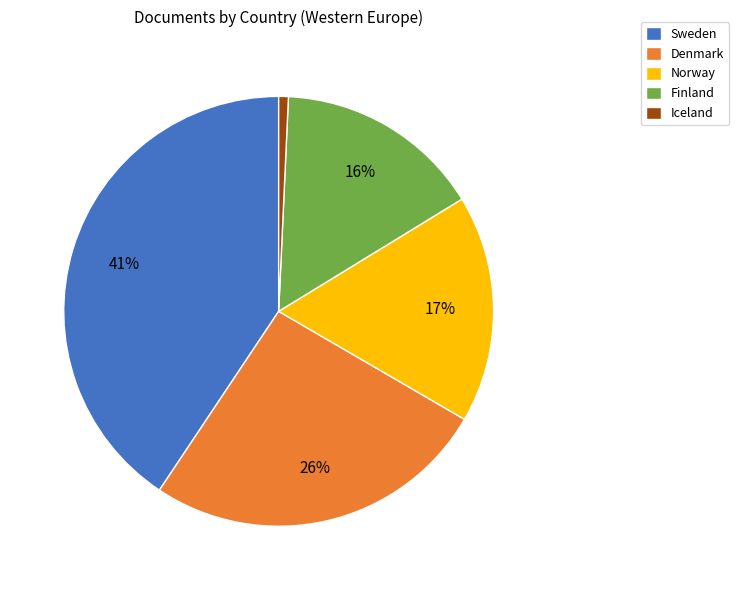

Is the sum of Denmark and Sweden greater than half?

Yes